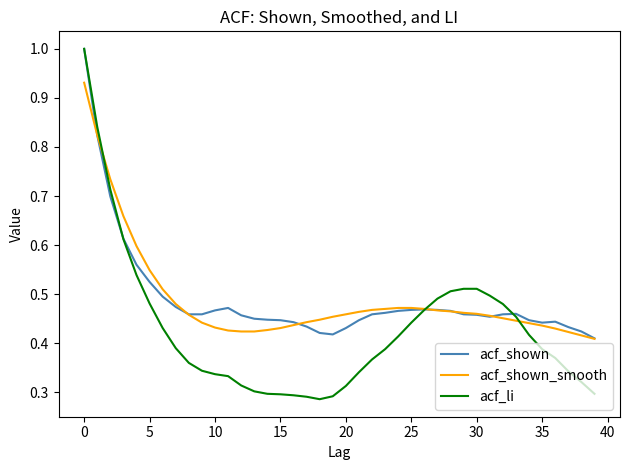

Which series has the widest spread of values?

acf_li